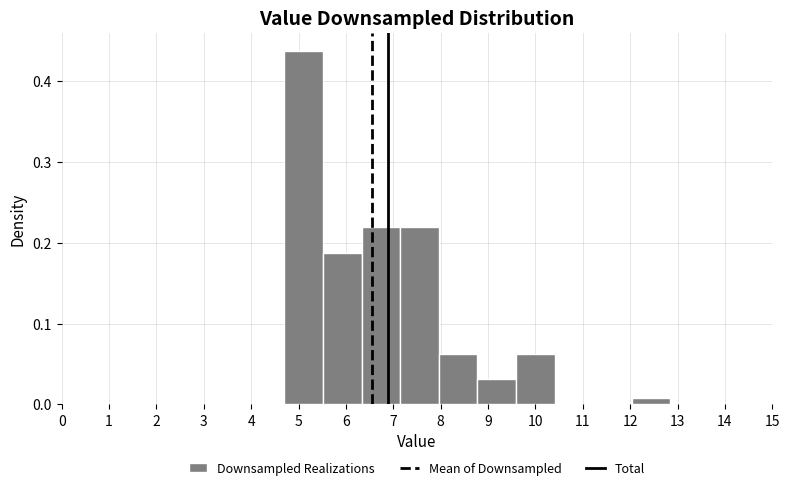

Reading left to right, transcribe this chart: for each bar, give the range it covers on the x-axis and its height. Neither the bar edges nor the heights are printed on the chart, so give them approximately, as read against the axes.

4.7 to 5.5: 0.44
5.5 to 6.3: 0.19
6.3 to 7.1: 0.22
7.1 to 8.0: 0.22
8.0 to 8.8: 0.06
8.8 to 9.6: 0.03
9.6 to 10.4: 0.06
10.4 to 11.2: 0
11.2 to 12.0: 0
12.0 to 12.9: under 0.01